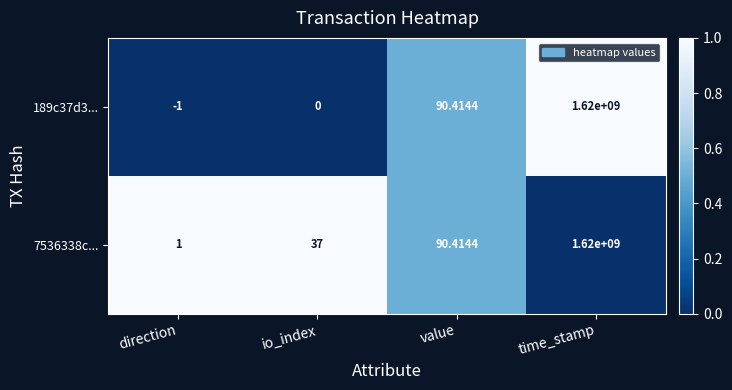

At which label is 189c37d3... closest to 809999999?

value